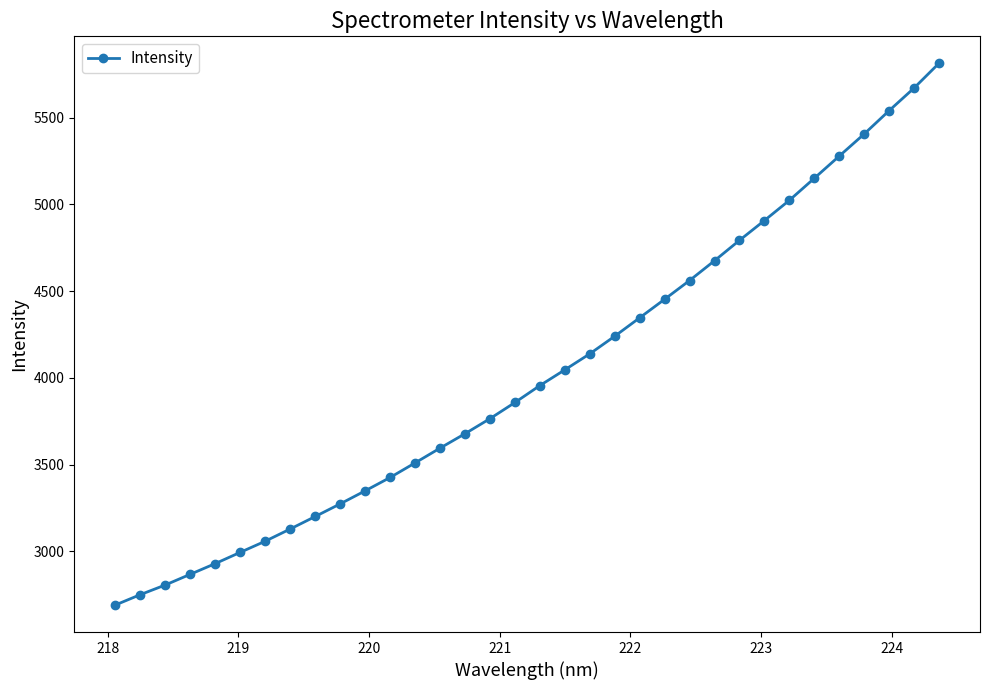

How many lines are shown in the chart?

1